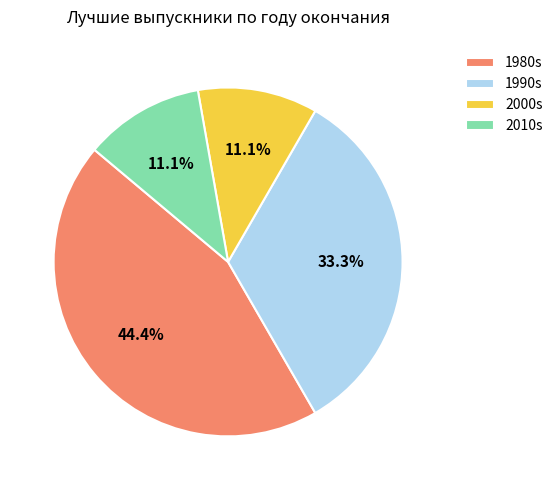

What percentage do 2010s and 2000s together represent?

22.2%